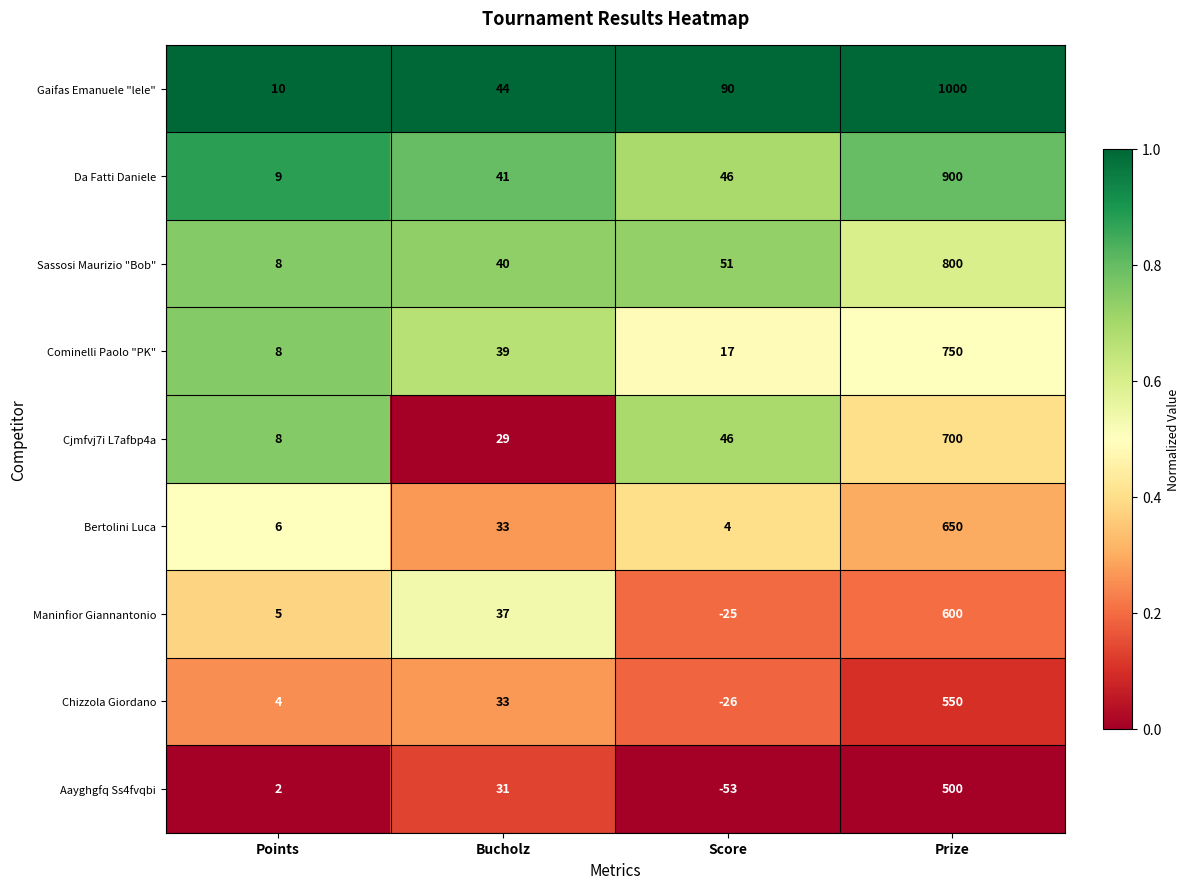

Which series has the widest spread of values?

Gaifas Emanuele "lele"